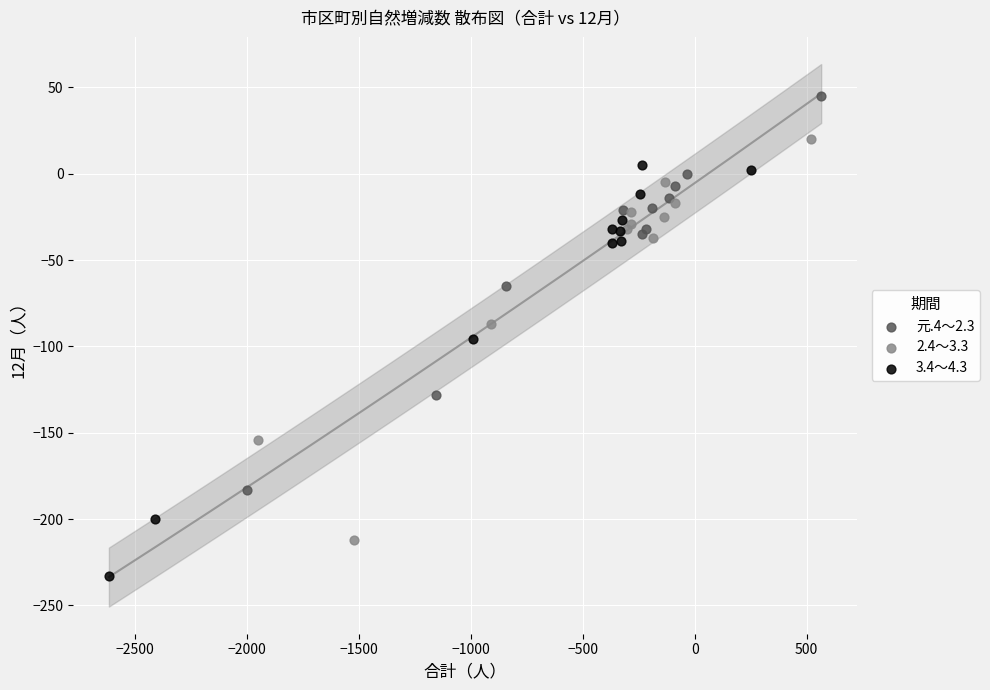

Which series reaches the minimum Y coordinate?

3.4～4.3